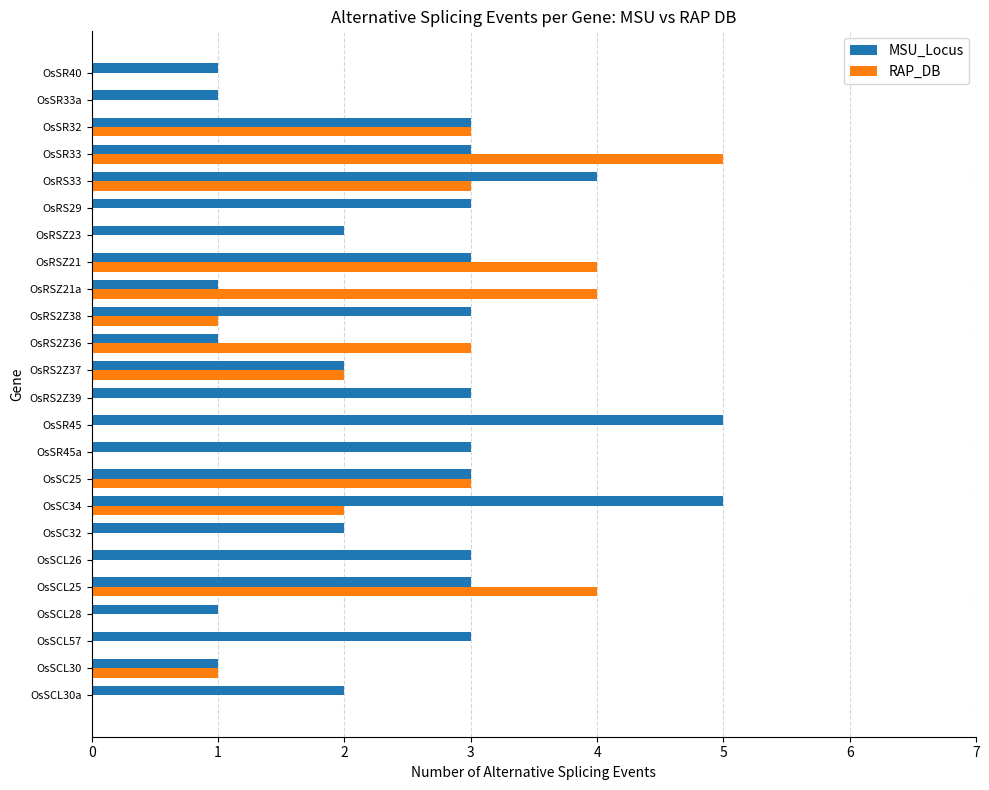

The value of MSU_Locus at OsSCL57 is 1. True or false?

False